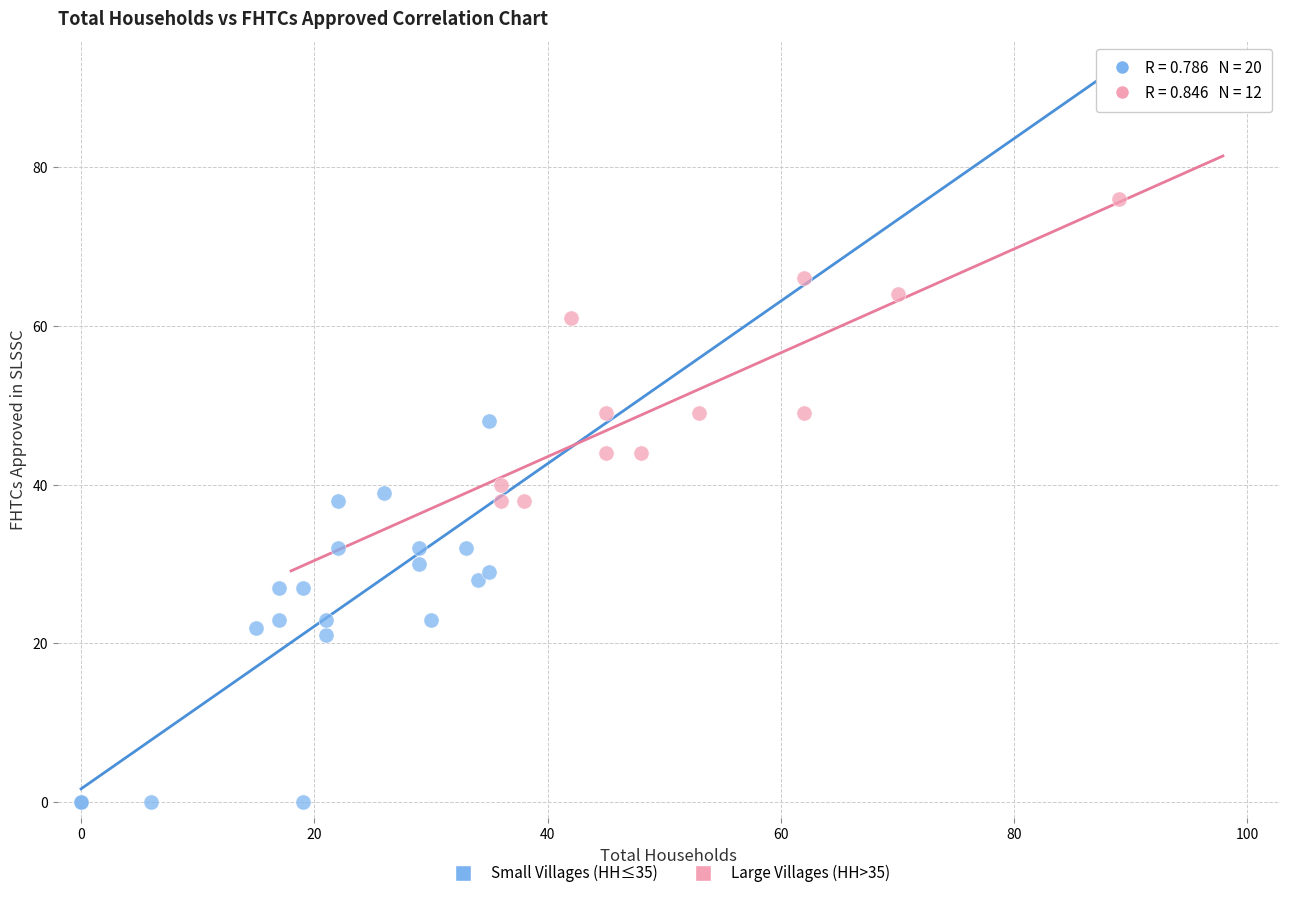

Which series contains the lowest Y value?

Small Villages (HH≤35)